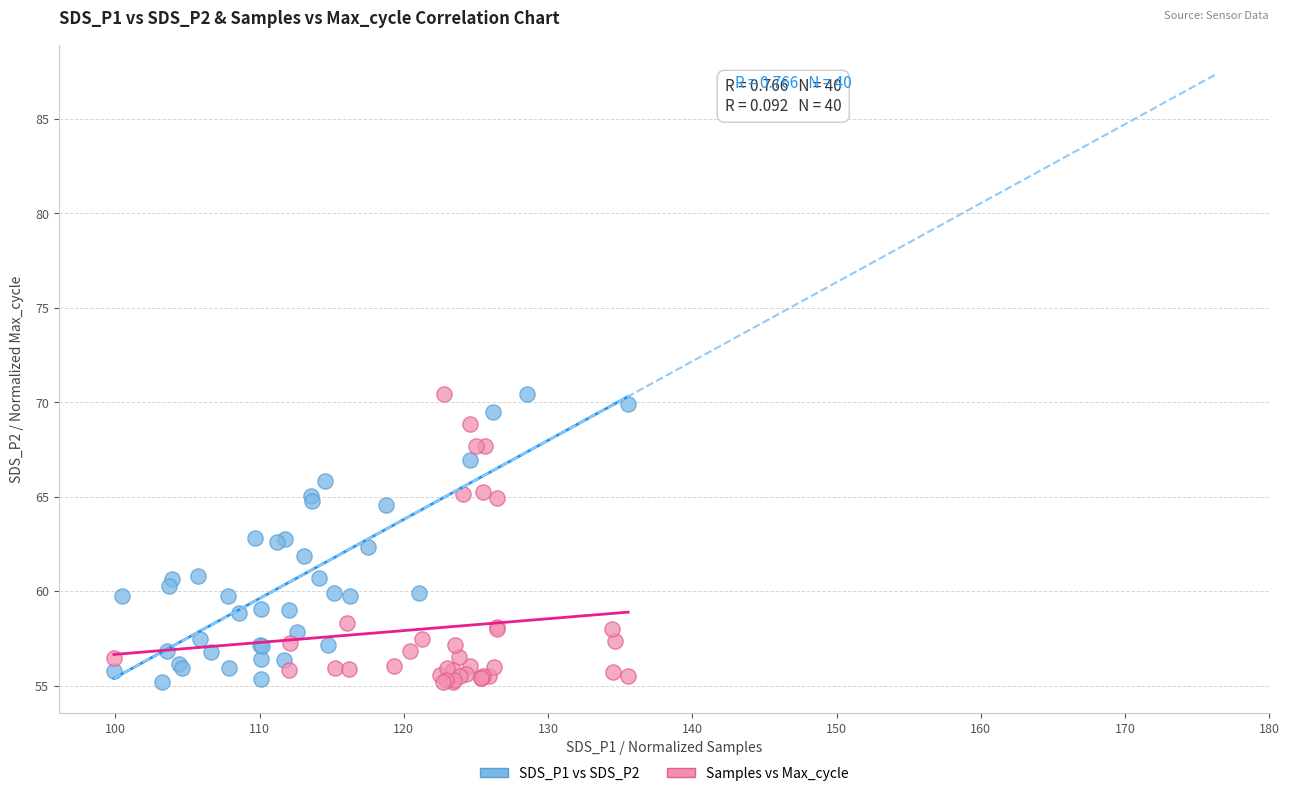

What are all the series names shown in the legend?

SDS_P1 vs SDS_P2, Samples vs Max_cycle